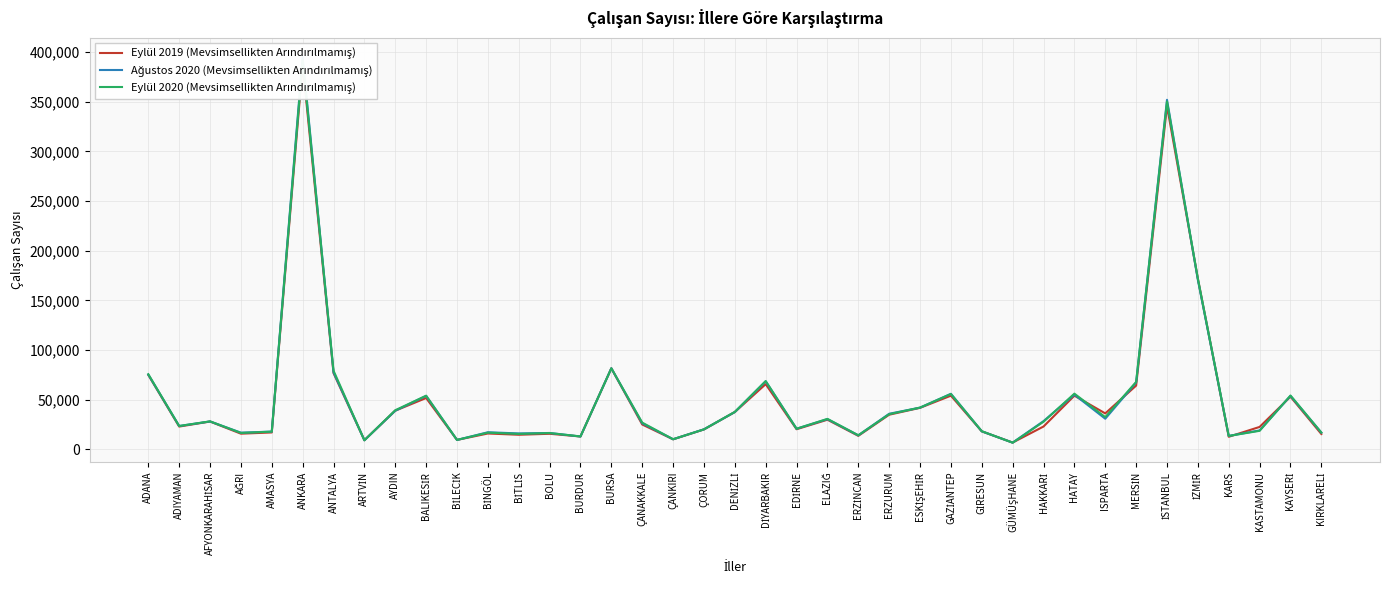

How many data points does each series have?

39